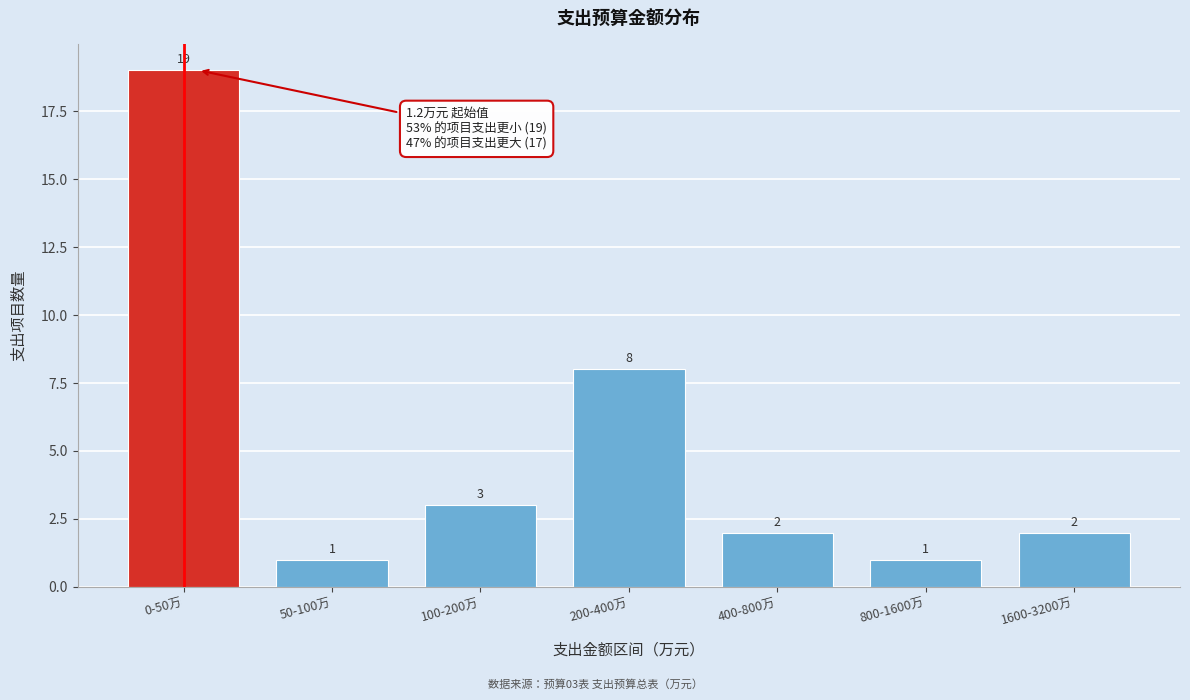

Reading right to left, extract all data points from this chart.

1600-3200万=2	800-1600万=1	400-800万=2	200-400万=8	100-200万=3	50-100万=1	0-50万=19